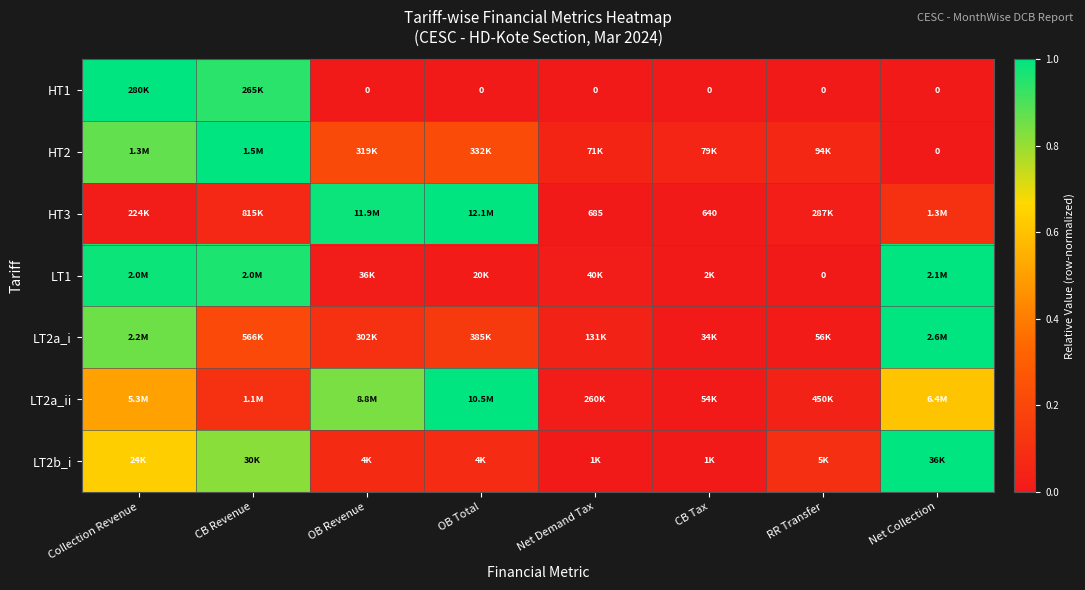

The value of LT2a_ii at Net Collection is 0.2. True or false?

False